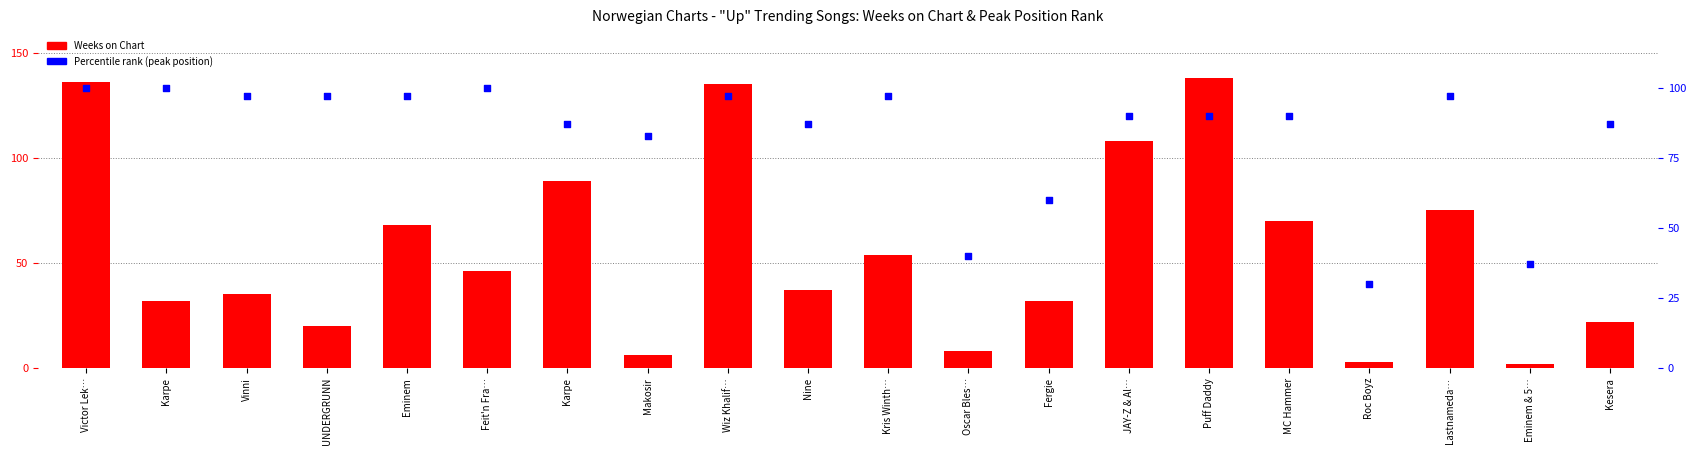

Which series has the largest total across all categories?

Percentile rank (peak position)